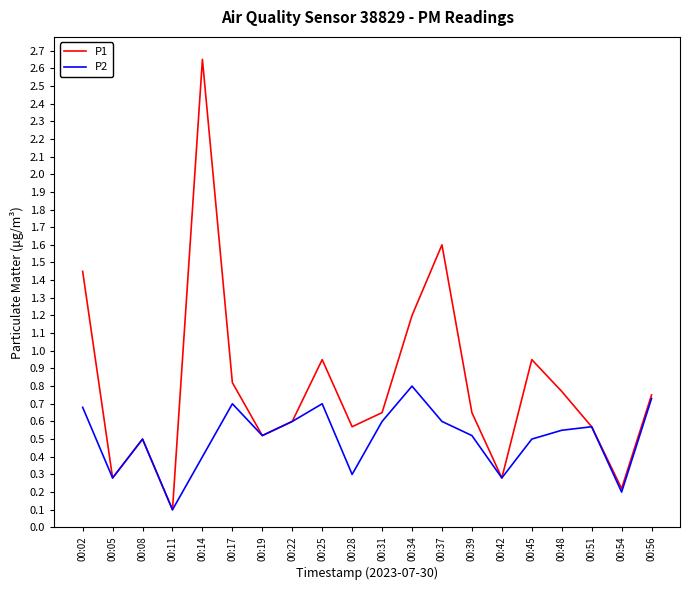

At which category is the sum across all series the highest?

00:14